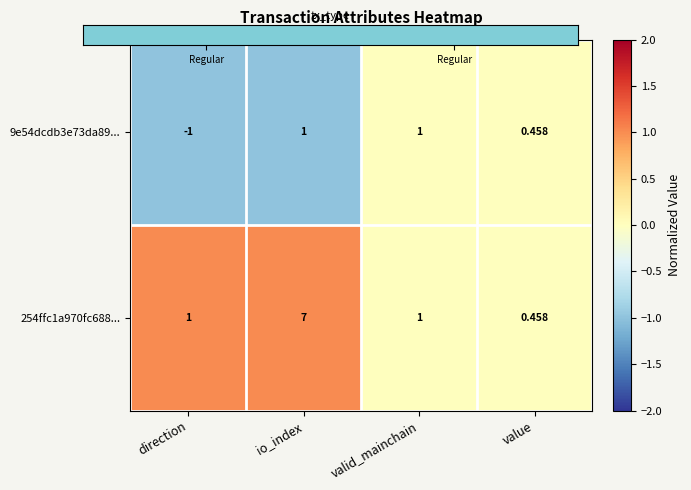

Where is 9e54dcdb3e73da89... nearest to the value 0?

value